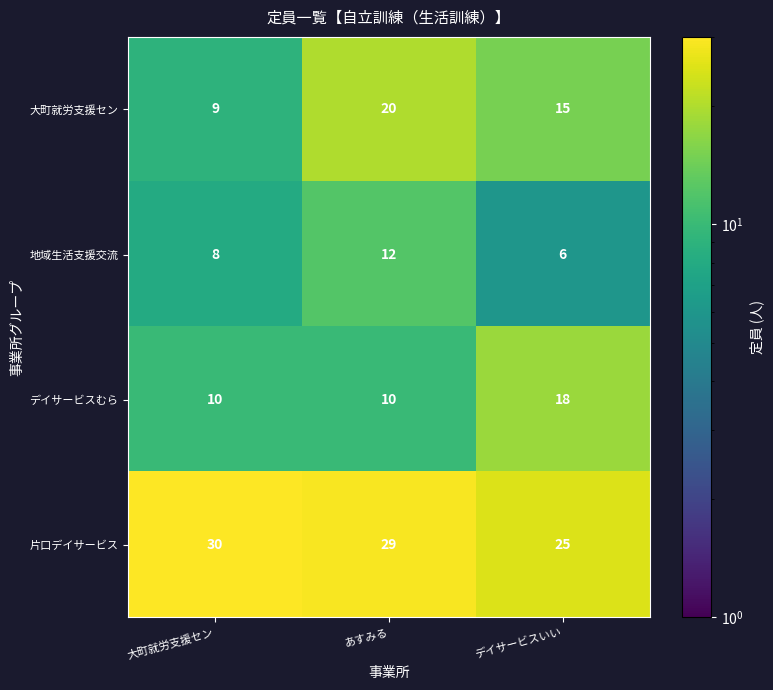

What is the average value of the 大町就労支援セン series?

15